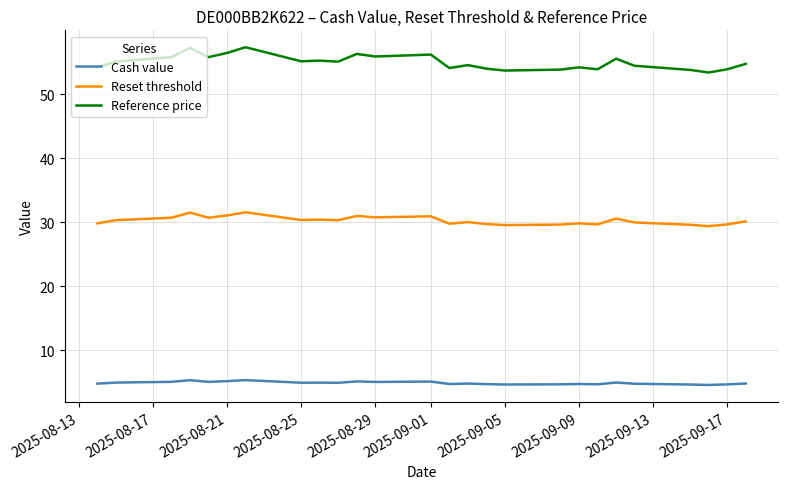

Which series has the largest range (max minus min)?

Reference price